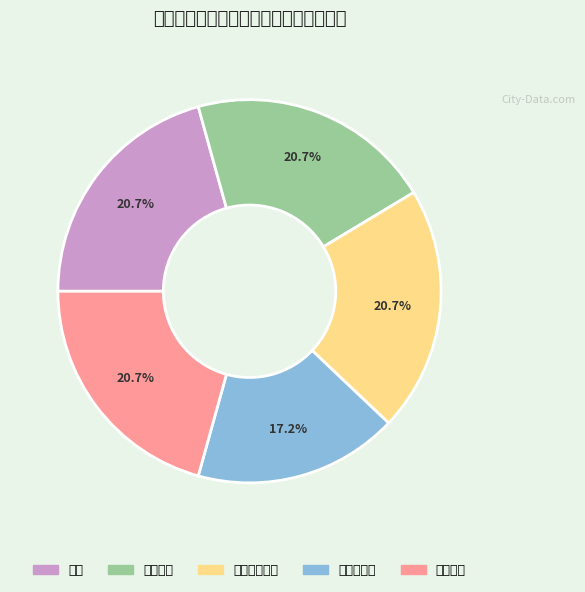

Does 超柔防火电缆 account for over 50% of the chart?

No